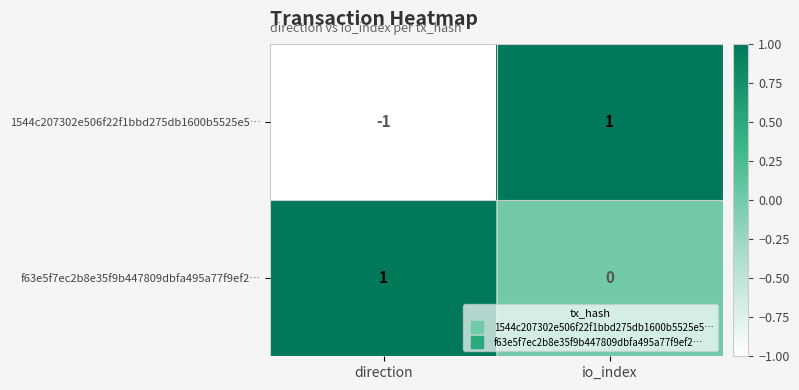

Which series has the largest total across all categories?

f63e5f7ec2b8e35f9b447809dbfa495a77f9ef2…